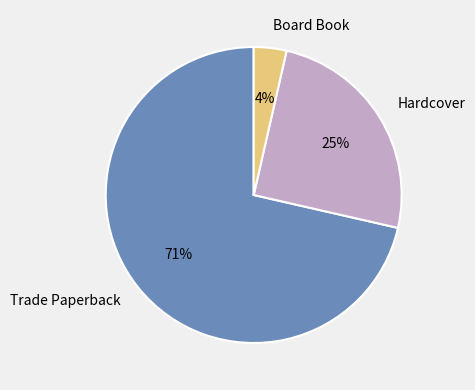

What percentage is the Board Book slice, to the nearest percent?

4%